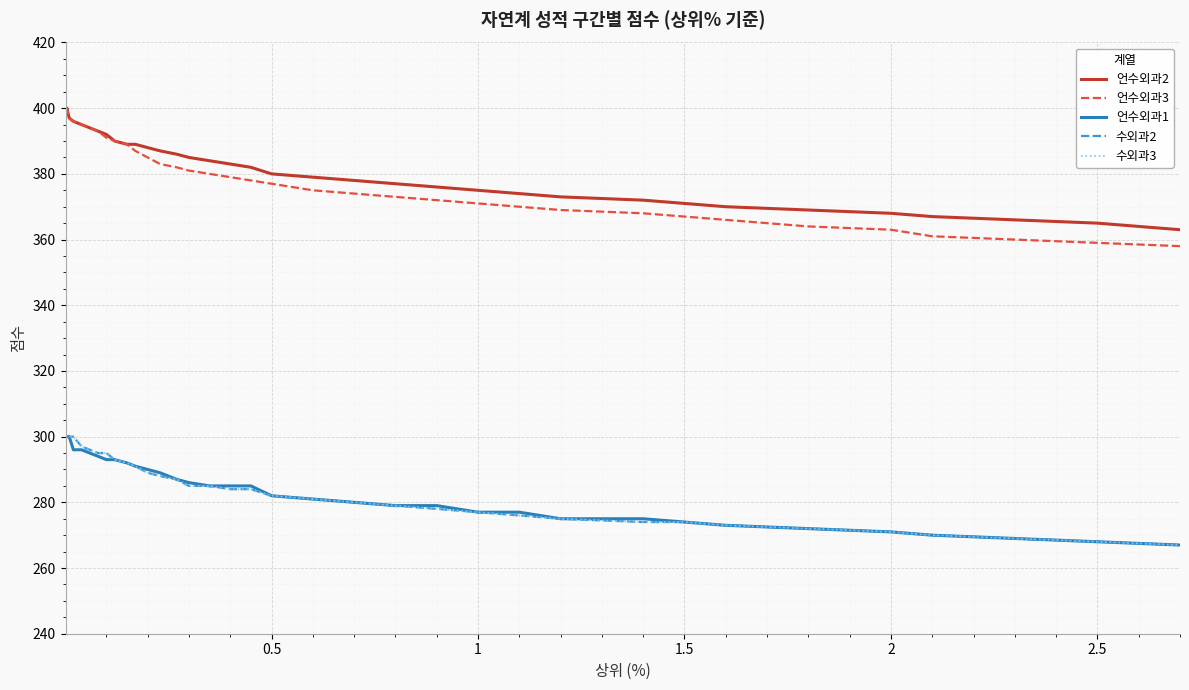

Does the chart have visible grid lines?

Yes